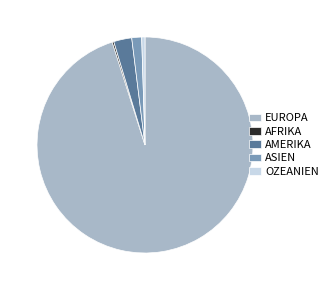

What is the majority slice?

EUROPA